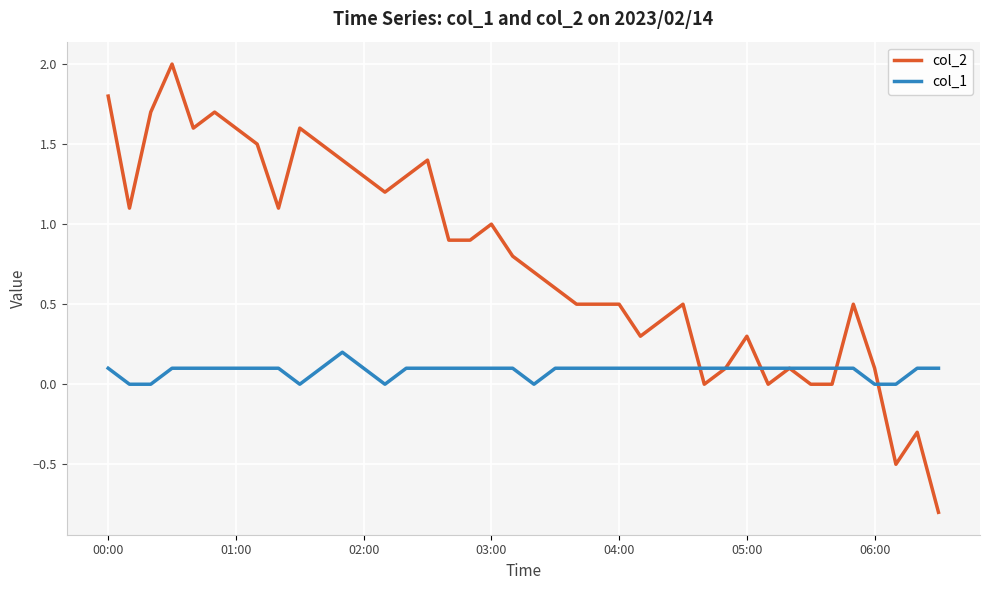

Which series has the largest range (max minus min)?

col_2